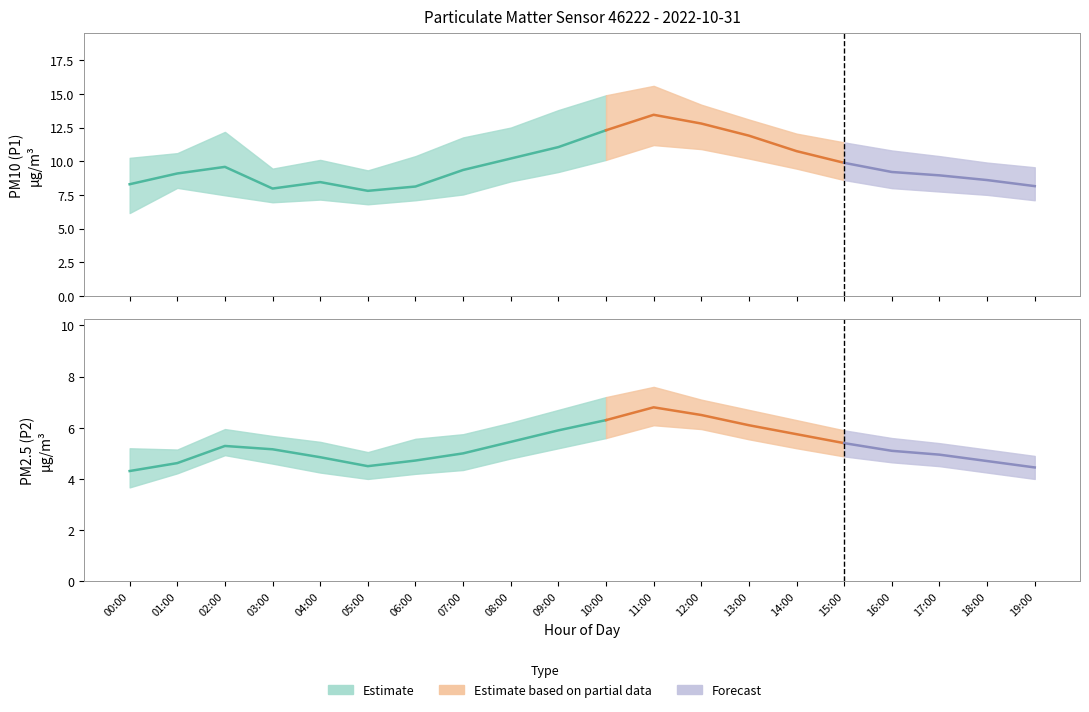

What is the sum of all P2_lower values?

94.9